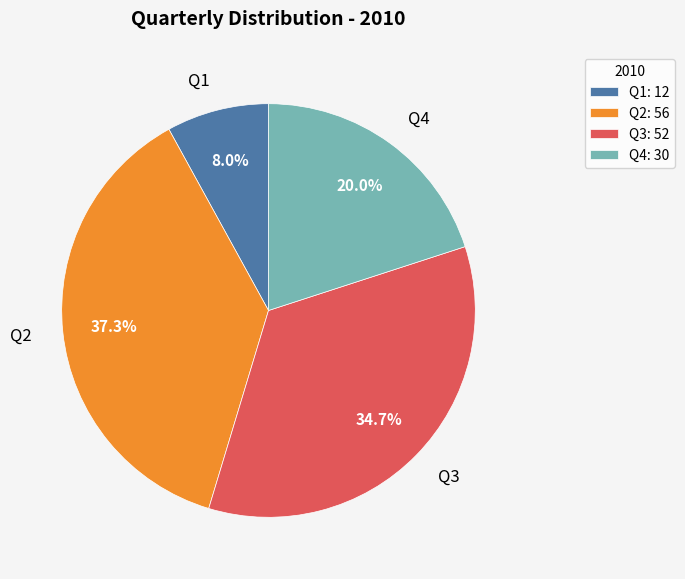

Is it true that Q1 is 1% of the pie?

False